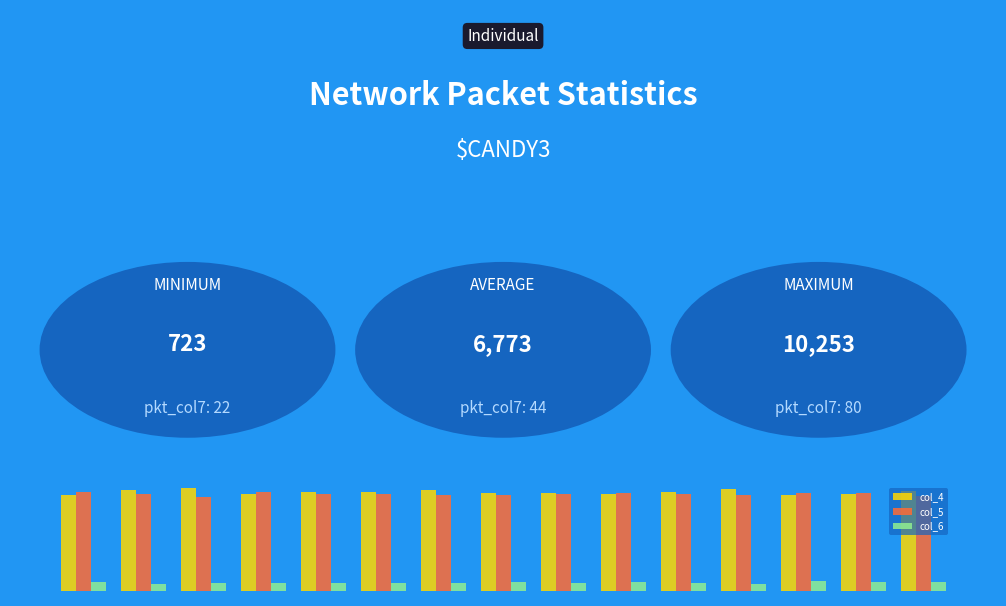

What is the average value of the col_4 series?

9848